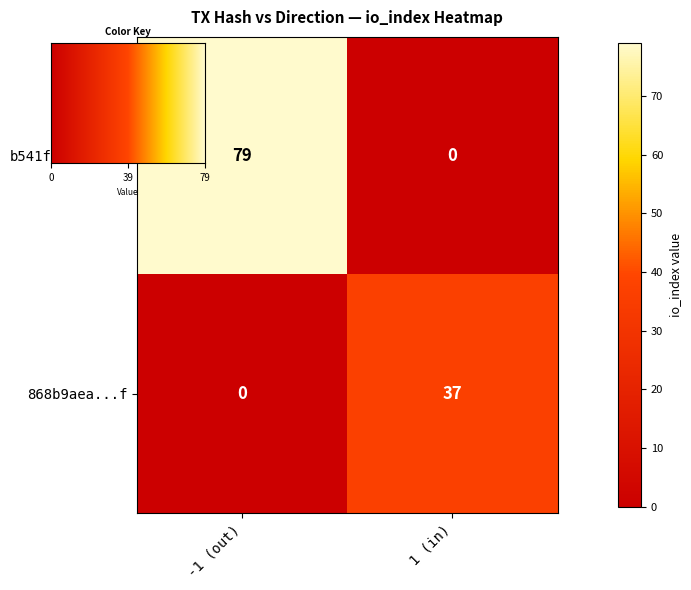

List the series in order of their overall mean, highest first.

b541ffa1...c8e, 868b9aea...f